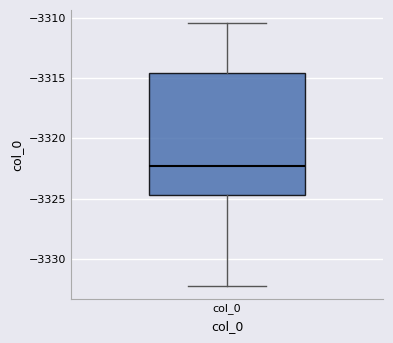

Read this box plot against the y-axis: the position of the median line, the range covered by the box, and the ends of both whiskers. The values are not printed on the chart, so give them approximately, as read against the axis.

median -3322.0, box -3324.5 to -3314.5, whiskers -3332.0 to -3310.5